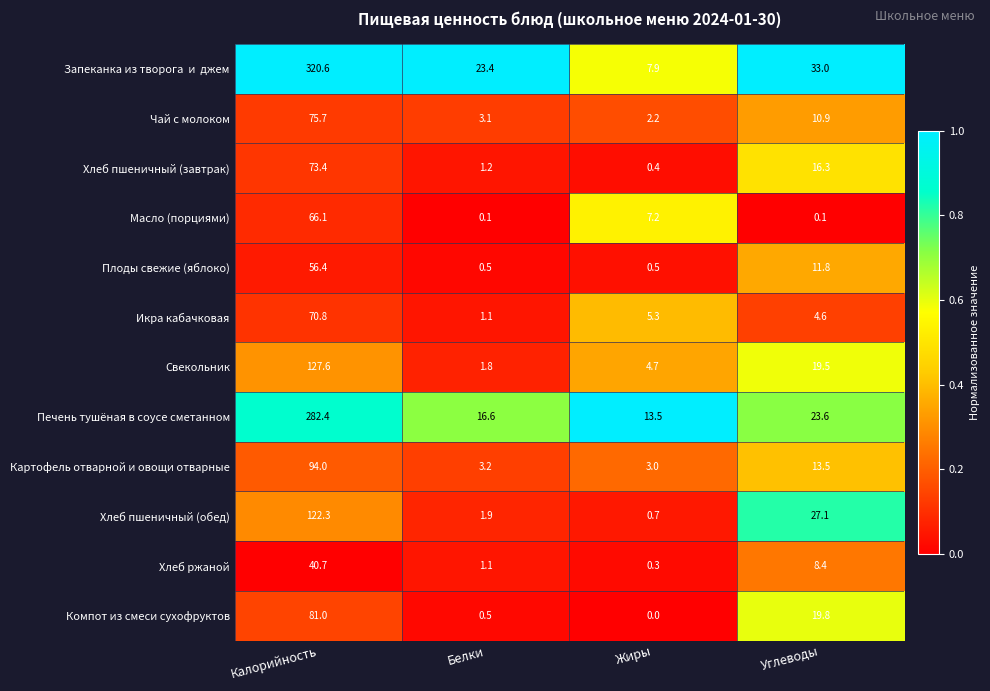

What is the spread (max minus min) of values at Белки?

23.3